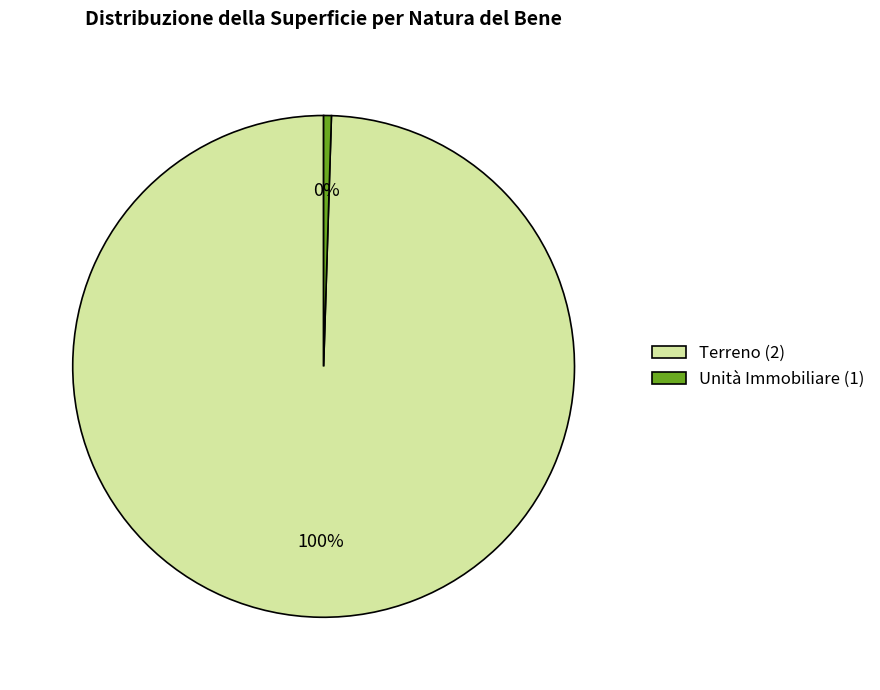

Which category has the smallest portion of the pie?

Unità Immobiliare (1)